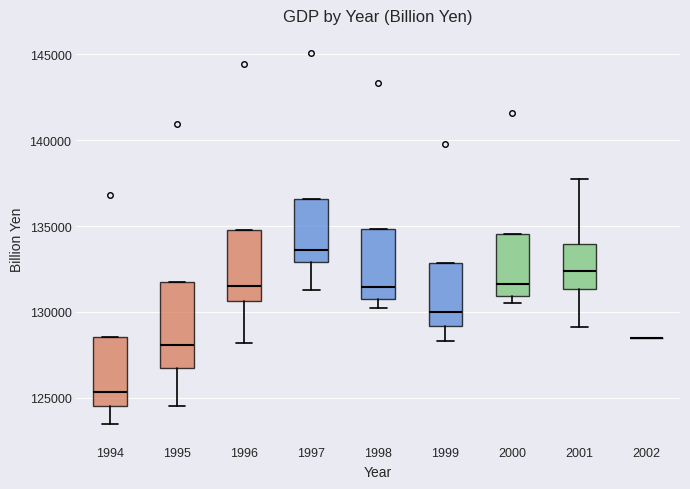

Reading left to right, transcribe this box plot: for each box, give where its median line is, the range the box spans, and where its two whiskers end, as read against the y-axis. The values are not printed on the chart, so give them approximately, as read against the axis.

1994: median 125500, box 124500 to 128500, whiskers 123500 to 128500
1995: median 128000, box 126500 to 132000, whiskers 124500 to 132000
1996: median 131500, box 130500 to 134500, whiskers 128000 to 134500
1997: median 133500, box 133000 to 136500, whiskers 131500 to 136500
1998: median 131500, box 131000 to 135000, whiskers 130000 to 135000
1999: median 130000, box 129000 to 133000, whiskers 128500 to 133000
2000: median 131500, box 131000 to 134500, whiskers 130500 to 134500
2001: median 132500, box 131500 to 134000, whiskers 129000 to 137500
2002: box collapsed to a line at 128500, whiskers 128500 to 128500